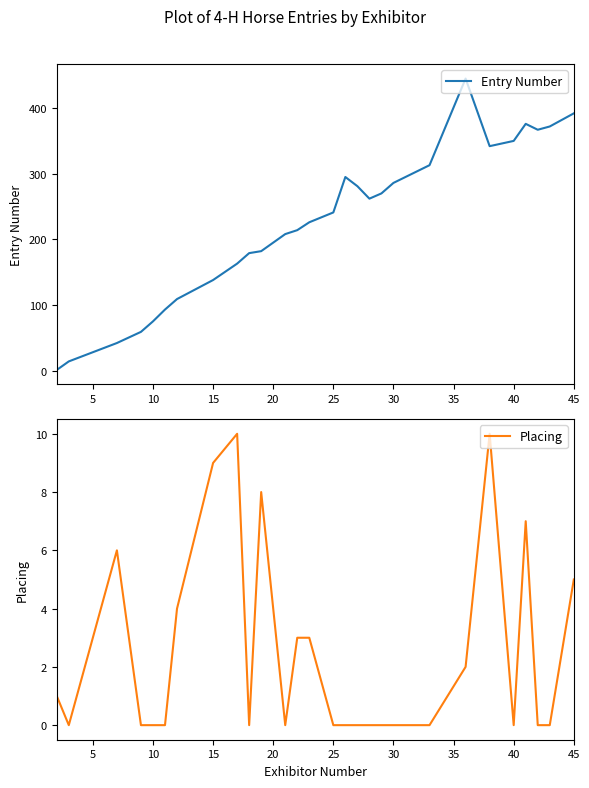

True or false: Entry Number has a value of 286 at 30.

True